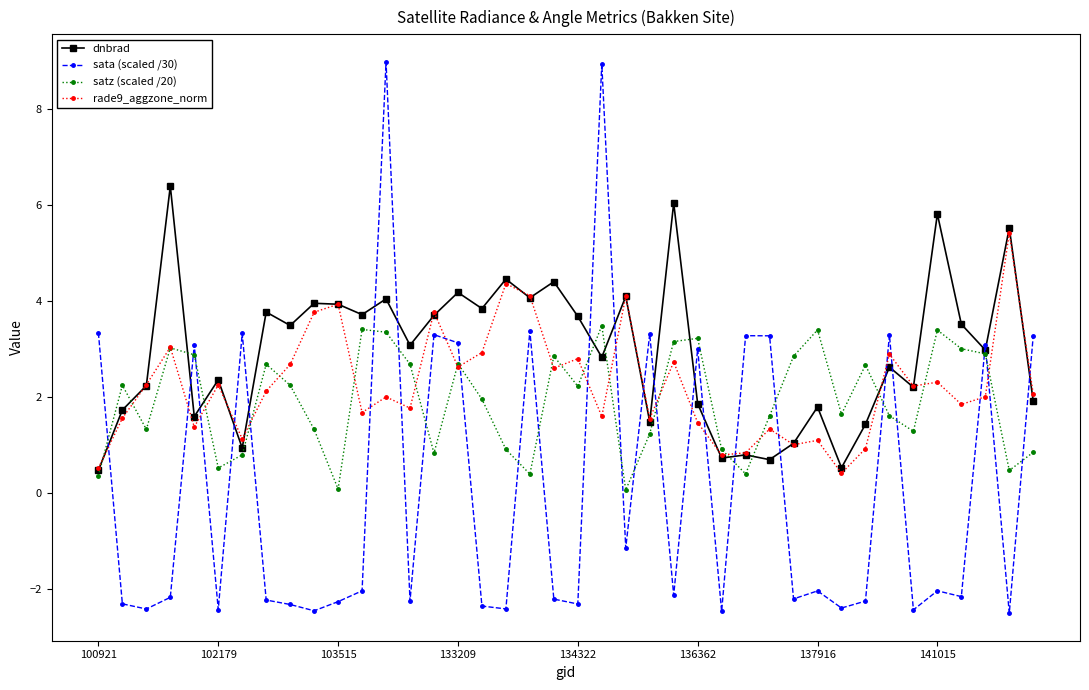

Which series has the largest total across all categories?

dnbrad